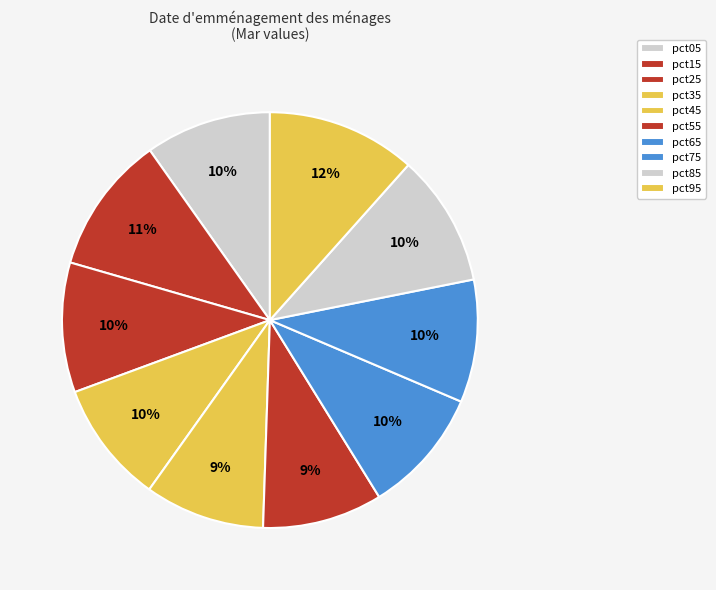

How many segments does this pie chart have?

10